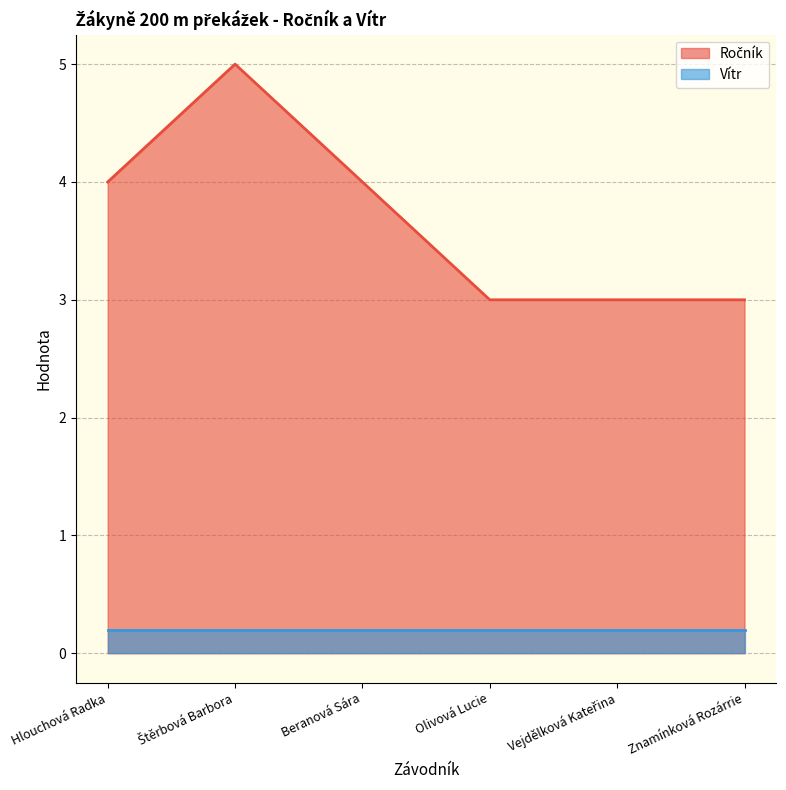

What is the label of the 6th point from the right?

Hlouchová Radka